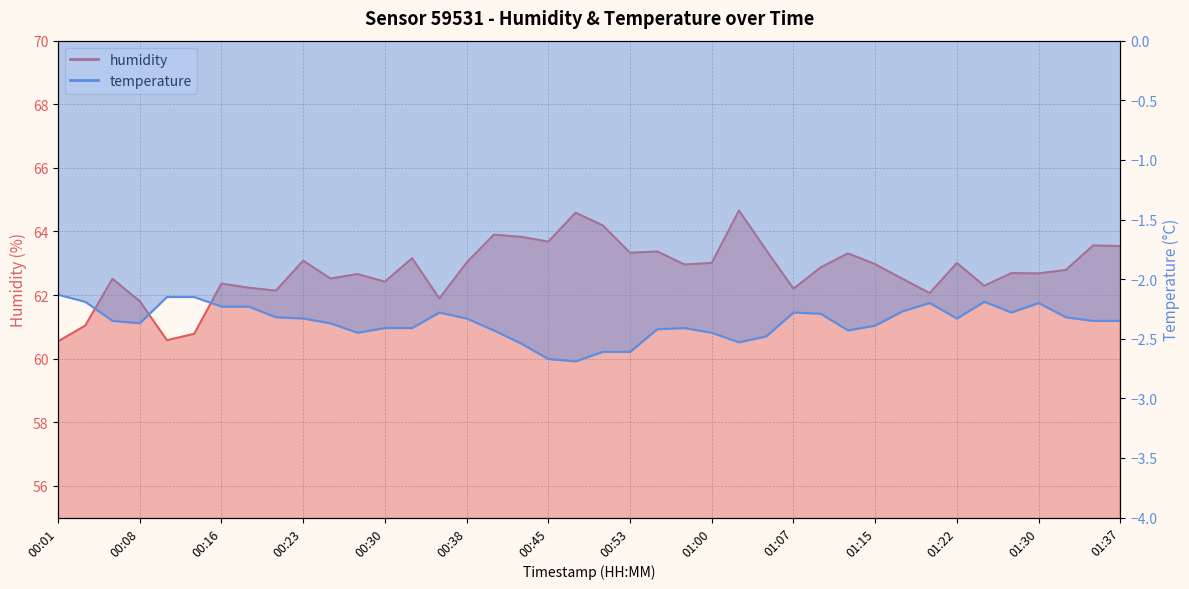

True or false: humidity and temperature intersect in this chart.

False